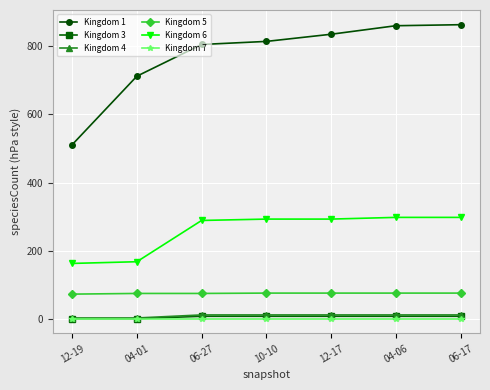

Which series has the largest total across all categories?

Kingdom 1